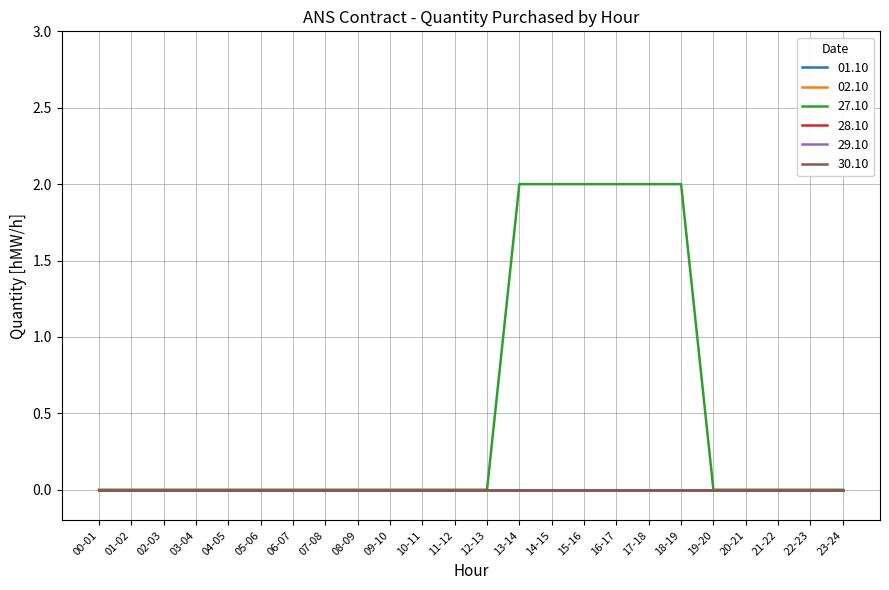

At 14-15, list the series in order from smallest to largest.

01.10, 02.10, 28.10, 29.10, 30.10, 27.10